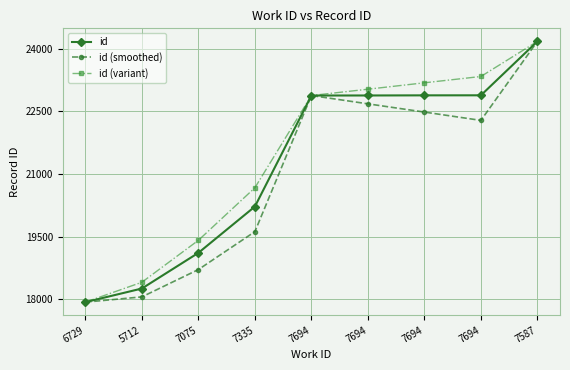

The value of id (variant) at 7587 is 24171. True or false?

True